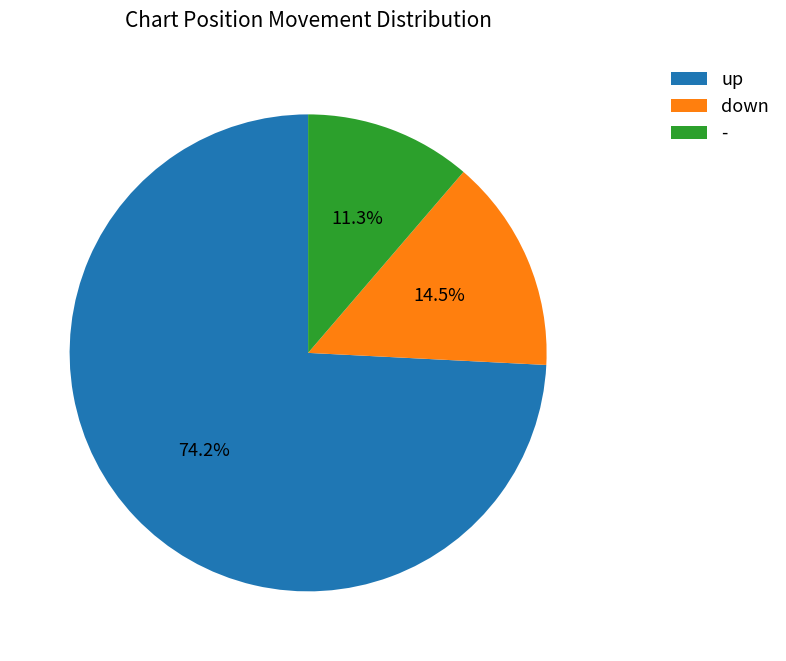

To the nearest percent, what is the average slice percentage?

33%